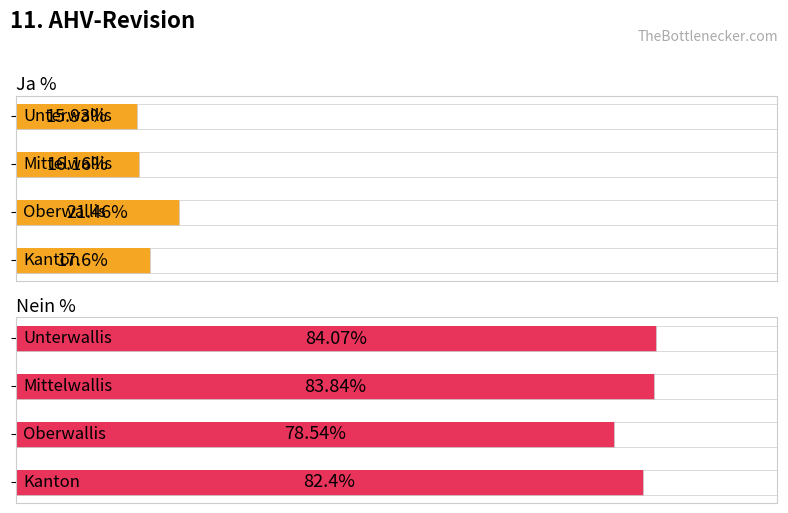

What position from the left is Kanton?

4